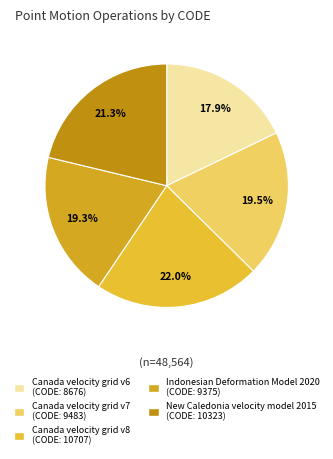

Is it true that Indonesian Deformation Model 2020 is 19% of the pie?

True